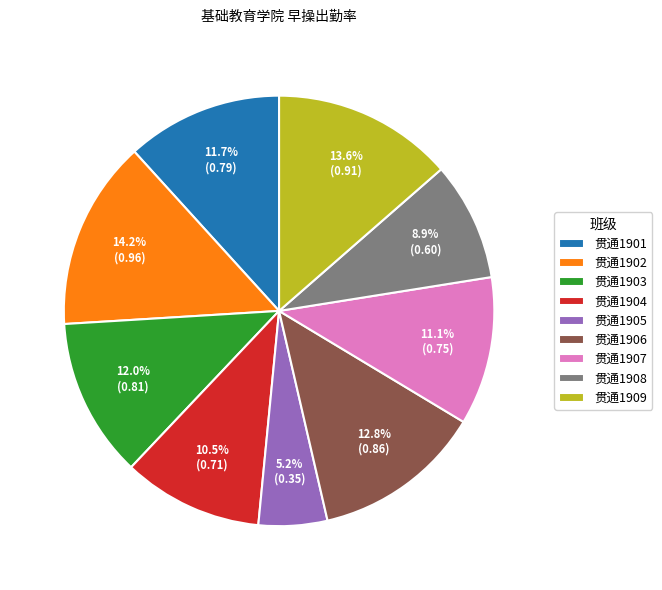

To the nearest percent, what percentage of the pie is 贯通1902?

14%